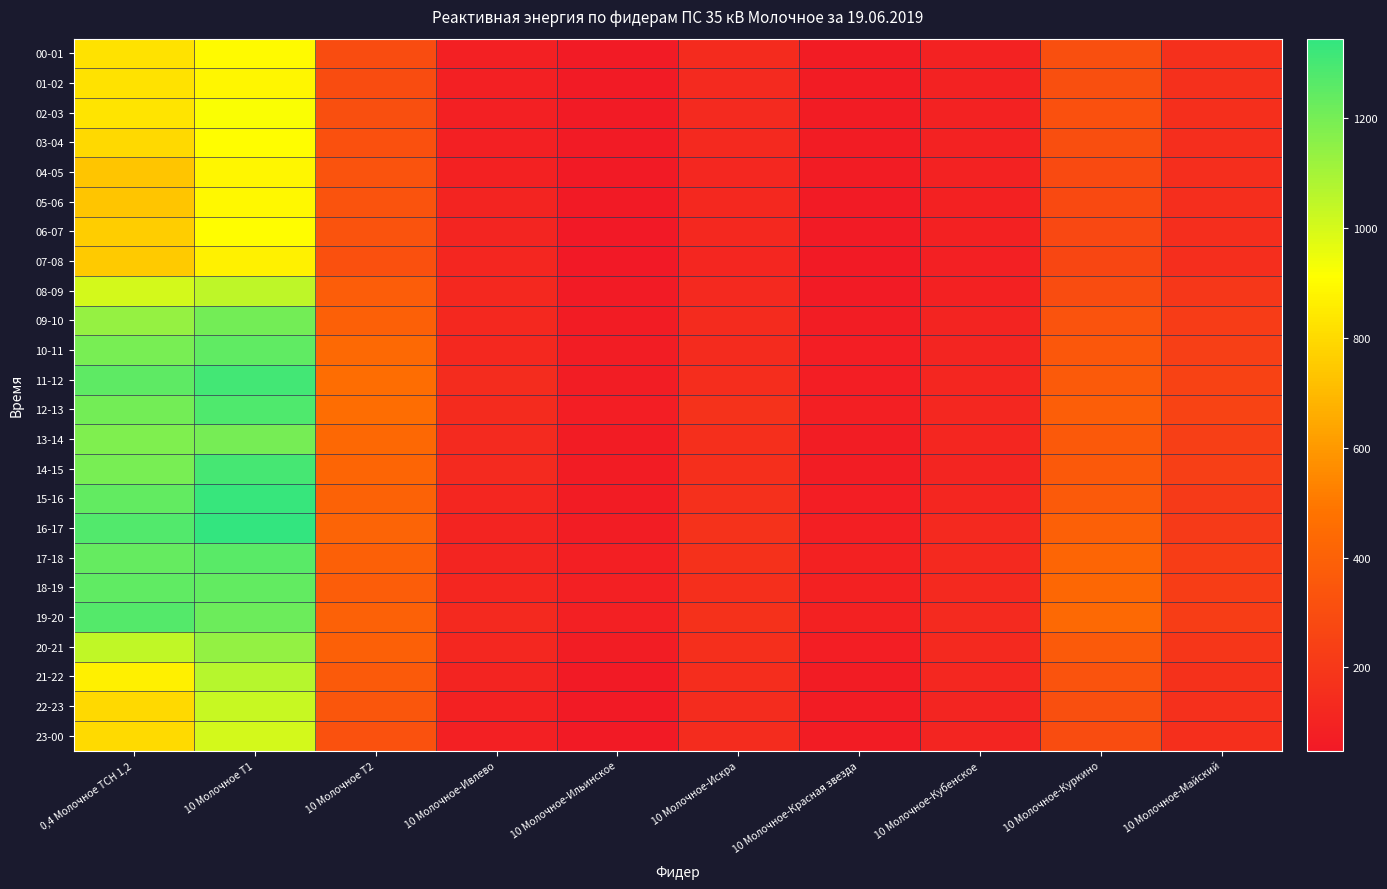

What is the spread (max minus min) of values at 10 Молочное-Кубенское?

46.0